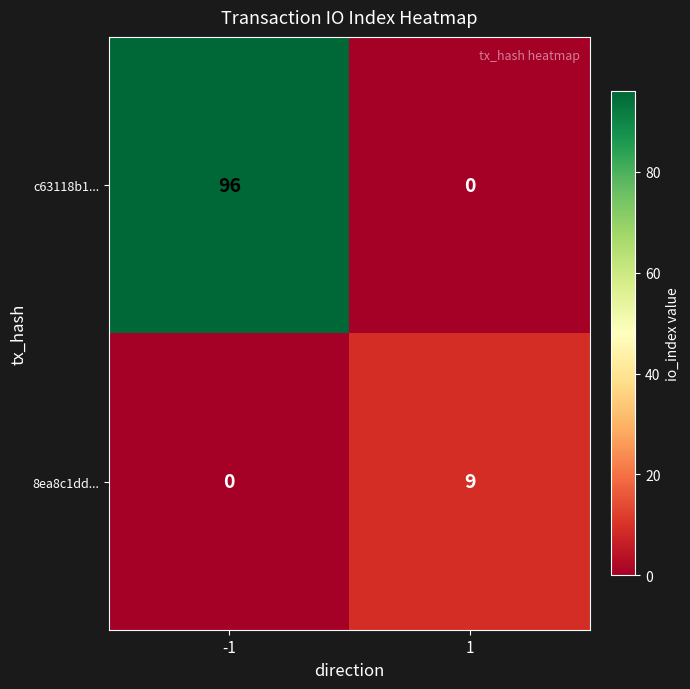

At which category is the sum across all series the highest?

-1